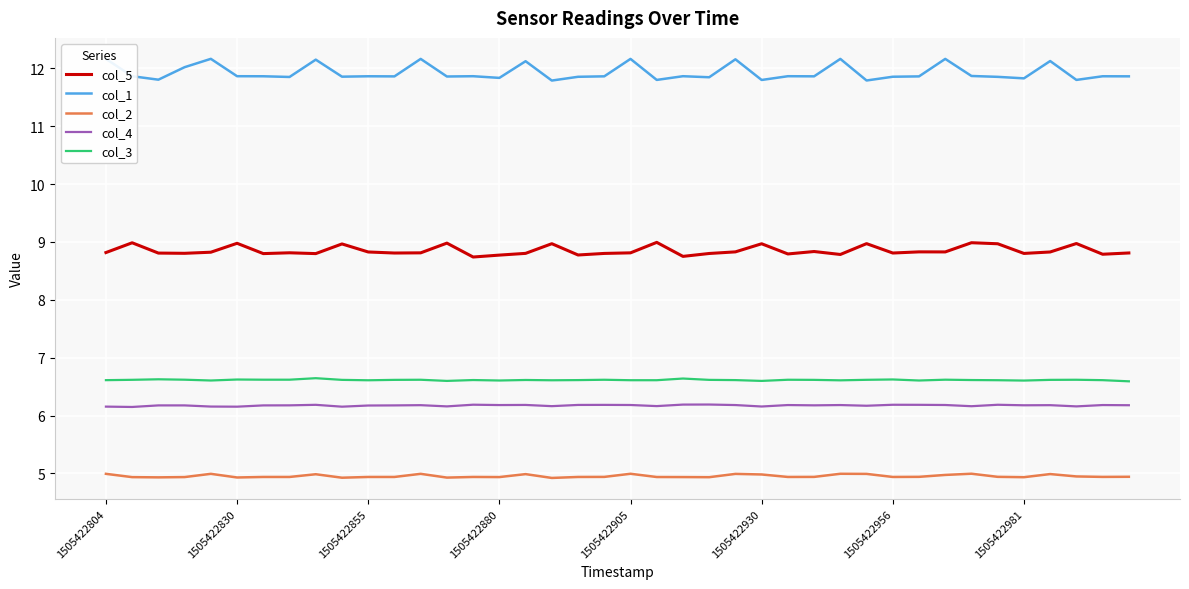

What is the maximum value shown in the chart?

12.2